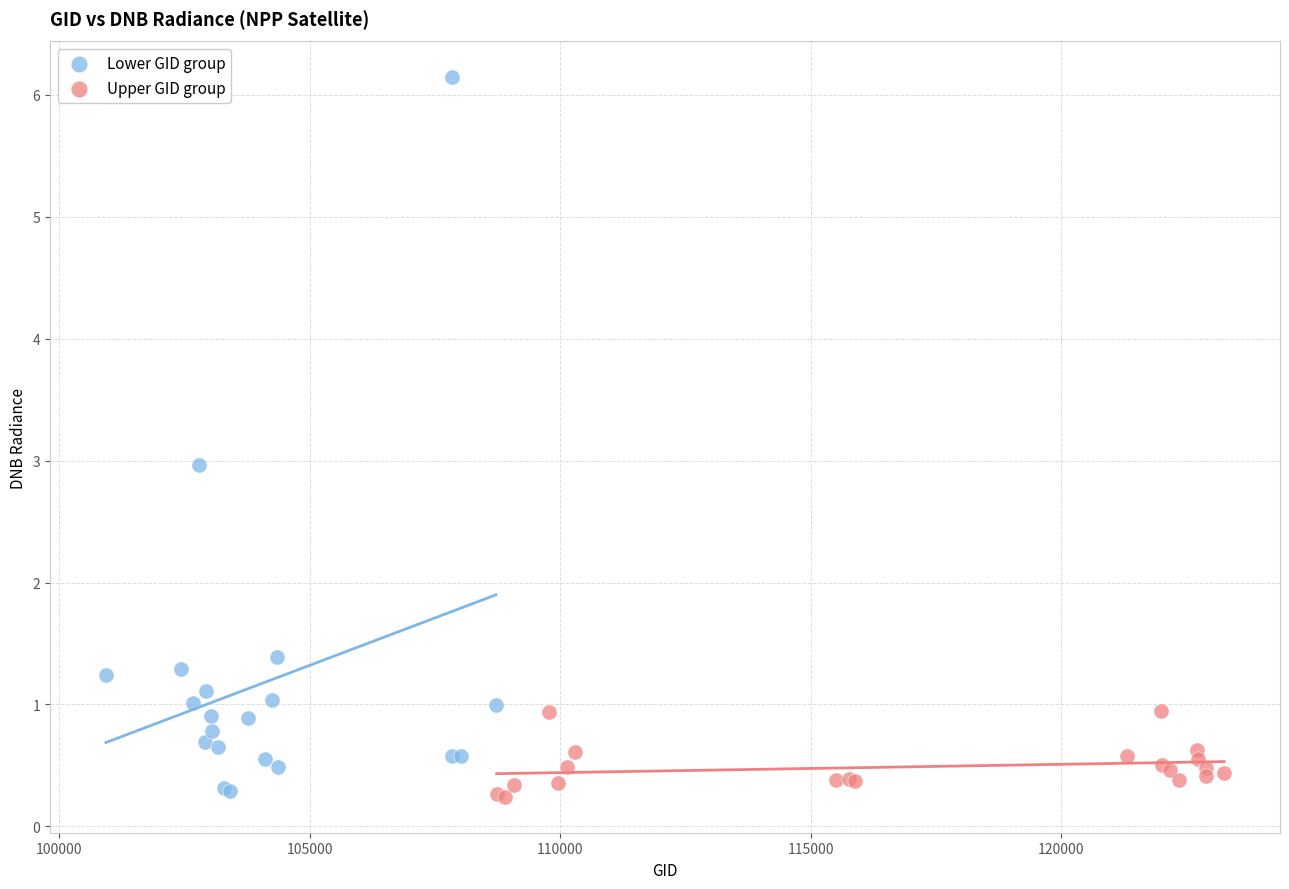

Which series has the widest spread of Y values?

Lower GID group